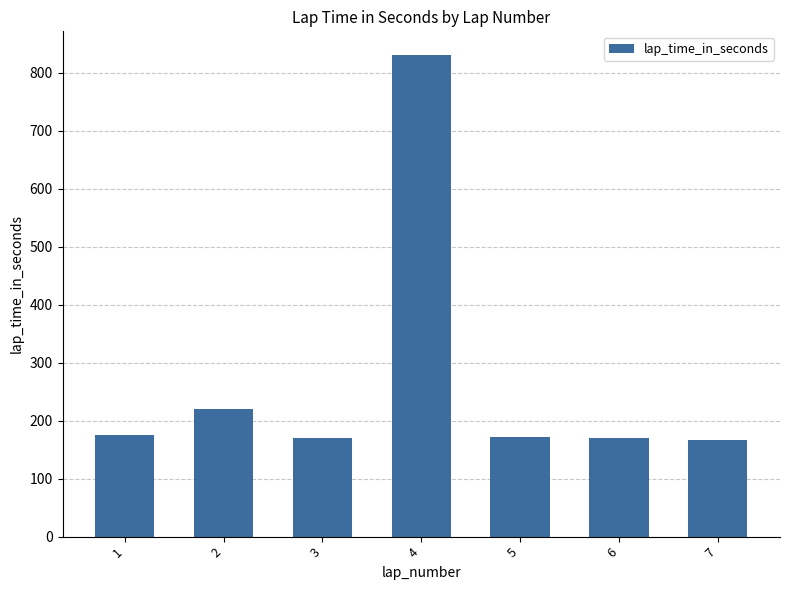

The chart shows a value of 169.6 at 6. True or false?

True